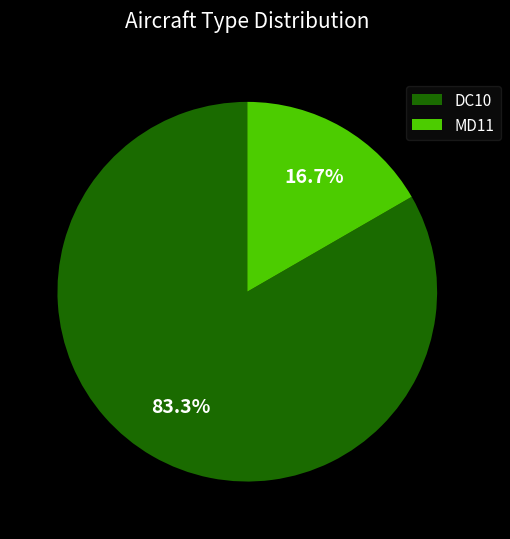

The DC10 slice represents 90% of the pie. True or false?

False